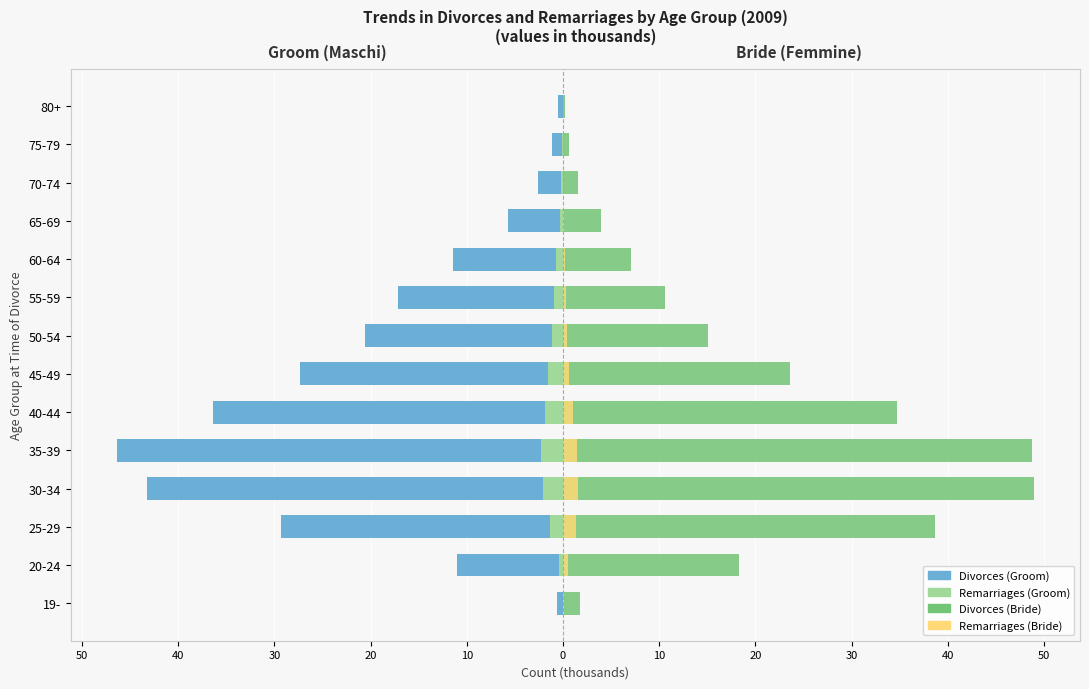

Which has a higher value, 20-24 or 55-59?

20-24